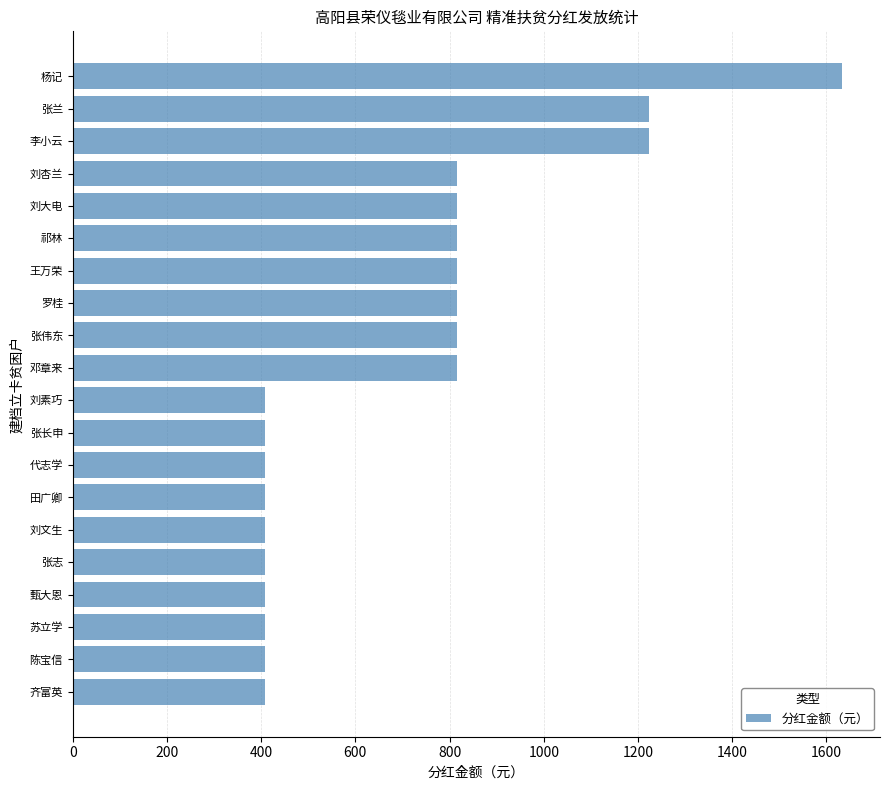

Is it true that the value at 邓章来 is 413?

False